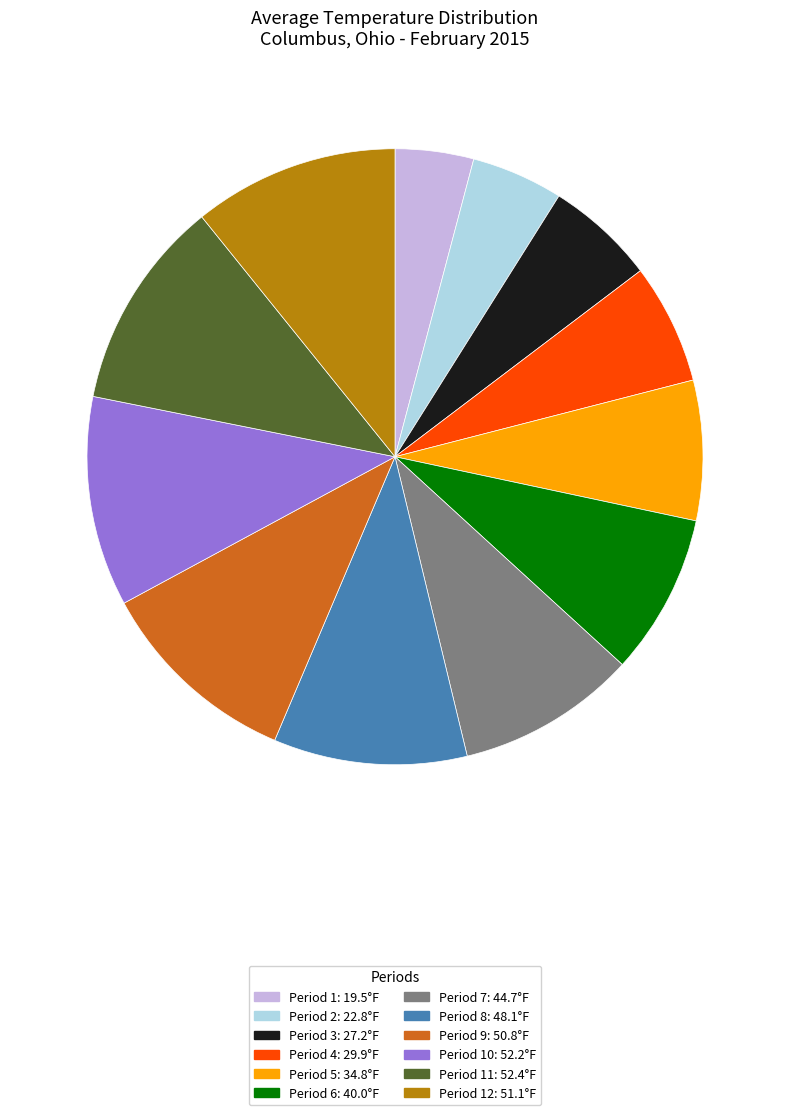

Is there a majority slice in this chart?

No